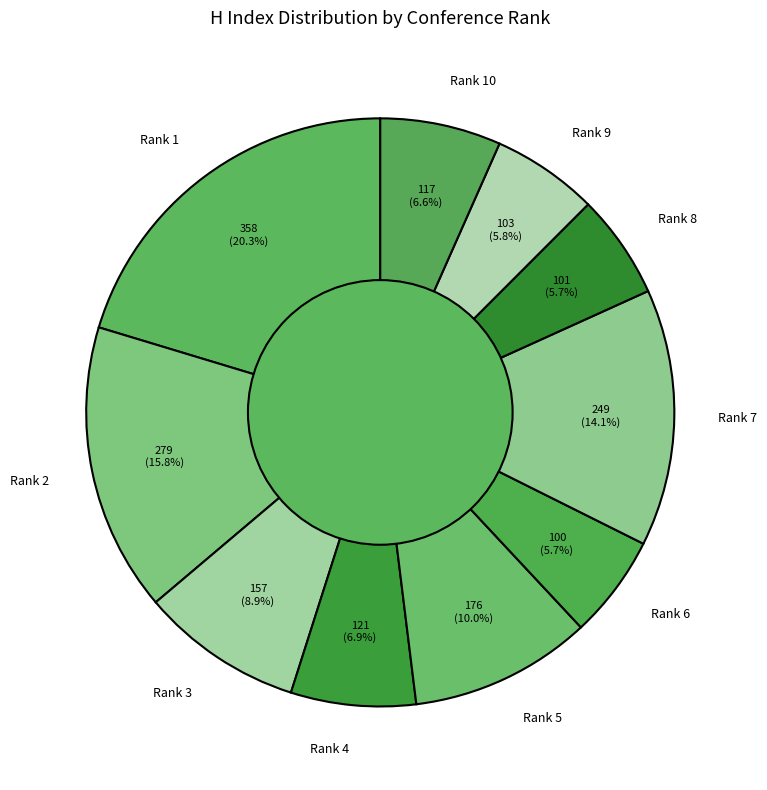

What percentage is the Rank 9 slice, to the nearest percent?

6%